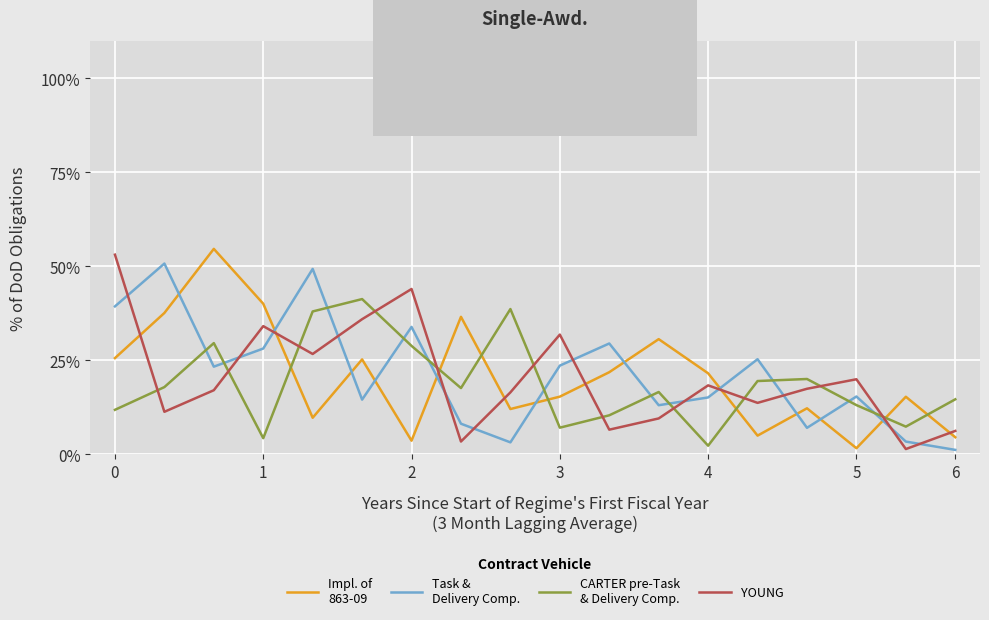

What is the greatest value displayed?

54.7